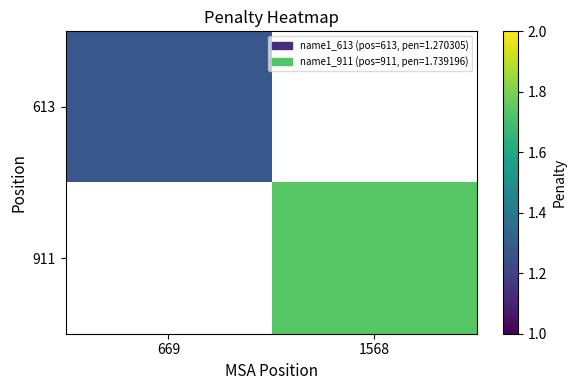

How many positive values does the 911 series have?

1